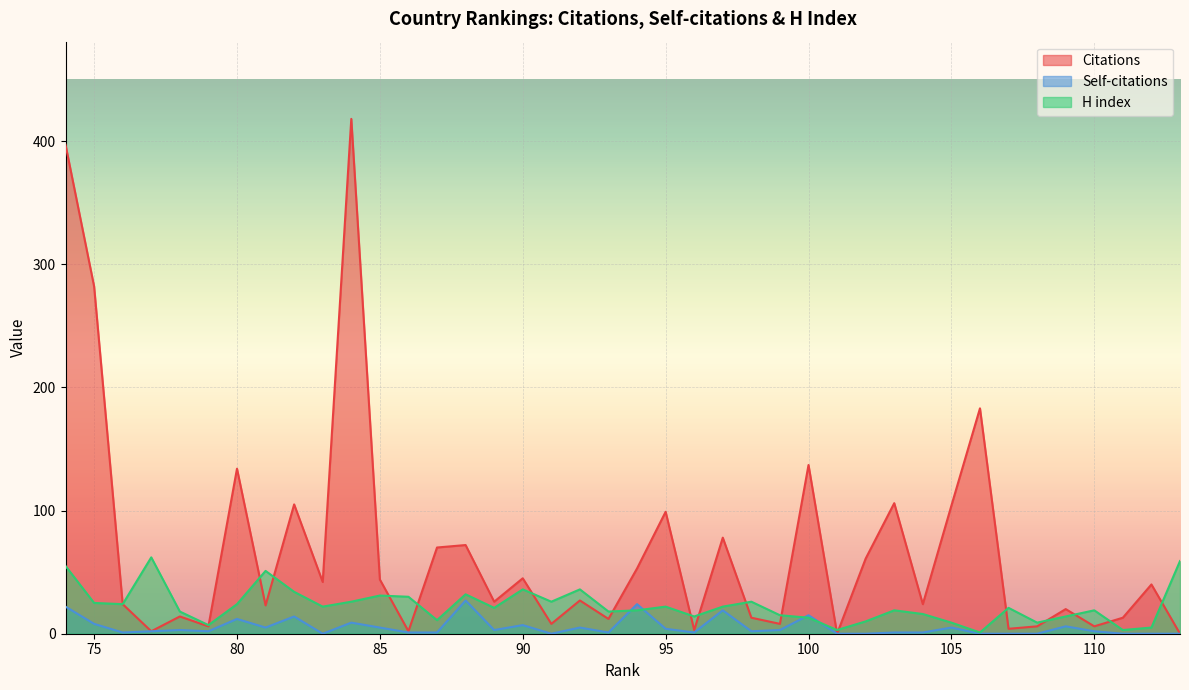

How many distinct data groups are displayed?

3